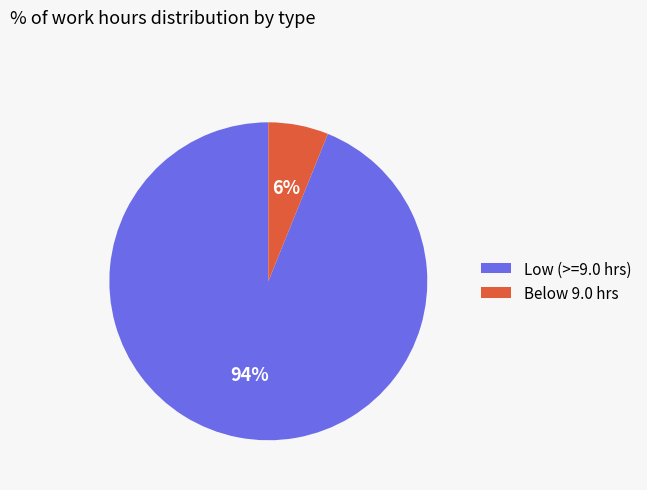

Do Low (>=9.0 hrs) and Below 9.0 hrs together represent more than half of the pie?

Yes